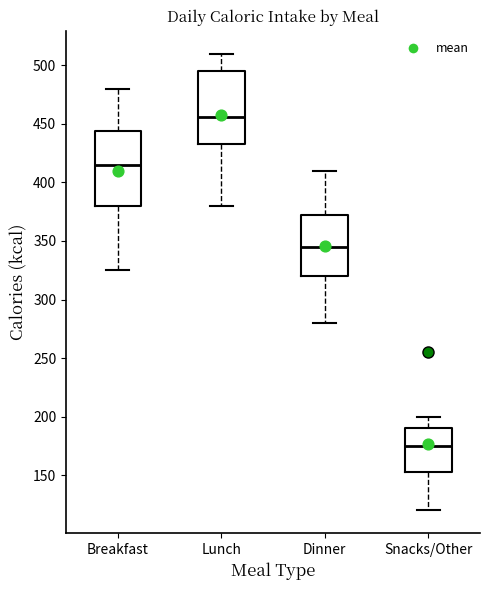

Which box has the highest median line?

Lunch